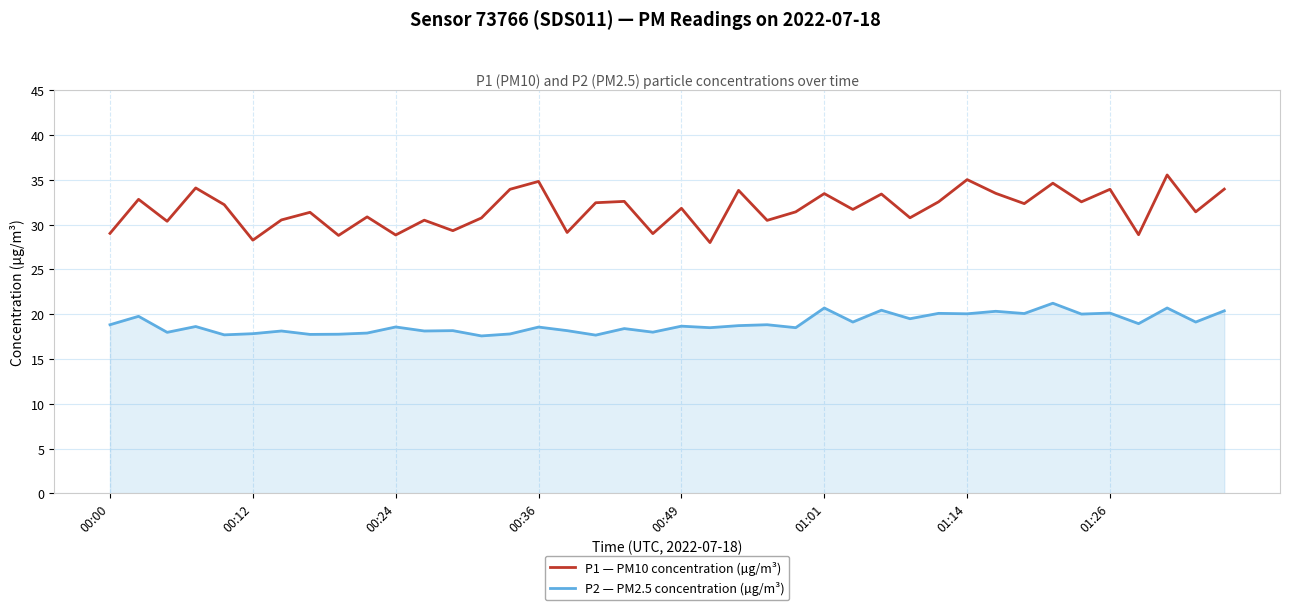

Which series has the largest total across all categories?

P1 — PM10 concentration (µg/m³)